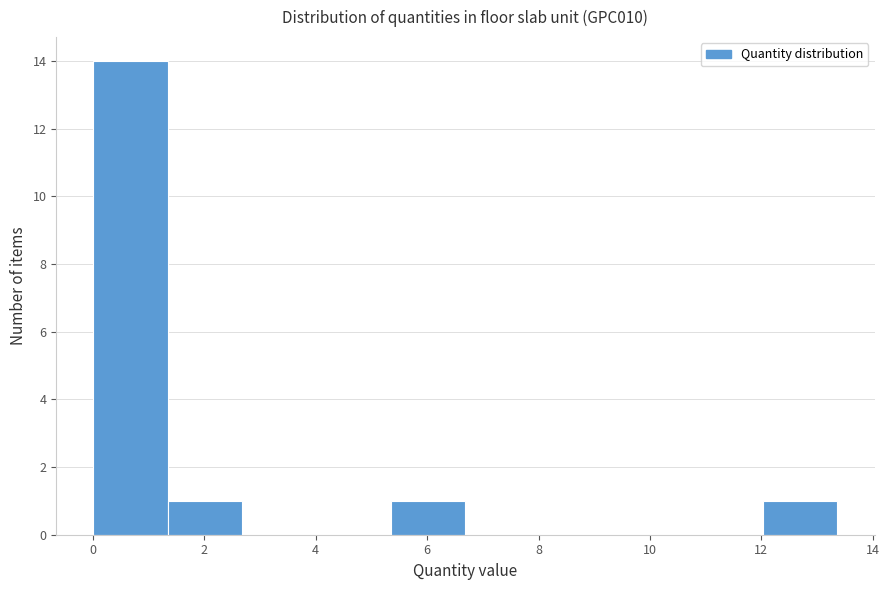

Reading left to right, list every bar in this chart as the range it spans on the x-axis followed by its height. Neither the bar edges nor the heights are printed on the chart, so give them approximately, as read against the axes.

0.0 to 1.4: 14
1.4 to 2.6: 1
2.6 to 4.0: 0
4.0 to 5.4: 0
5.4 to 6.6: 1
6.6 to 8.0: 0
8.0 to 9.4: 0
9.4 to 10.6: 0
10.6 to 12.0: 0
12.0 to 13.4: 1